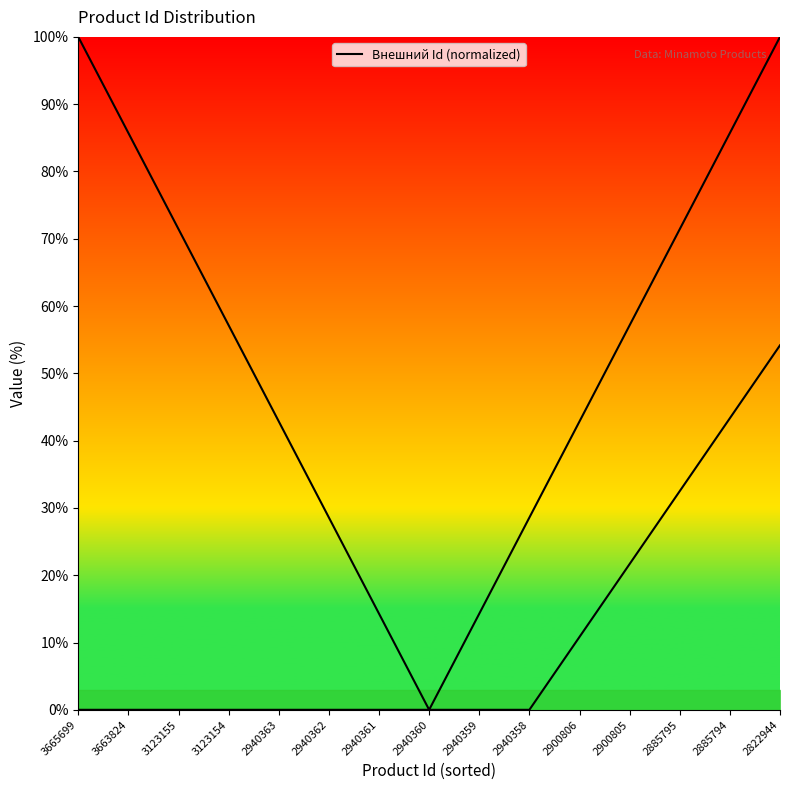

What is the change in value from 3663824 to 2940358?

-57.1